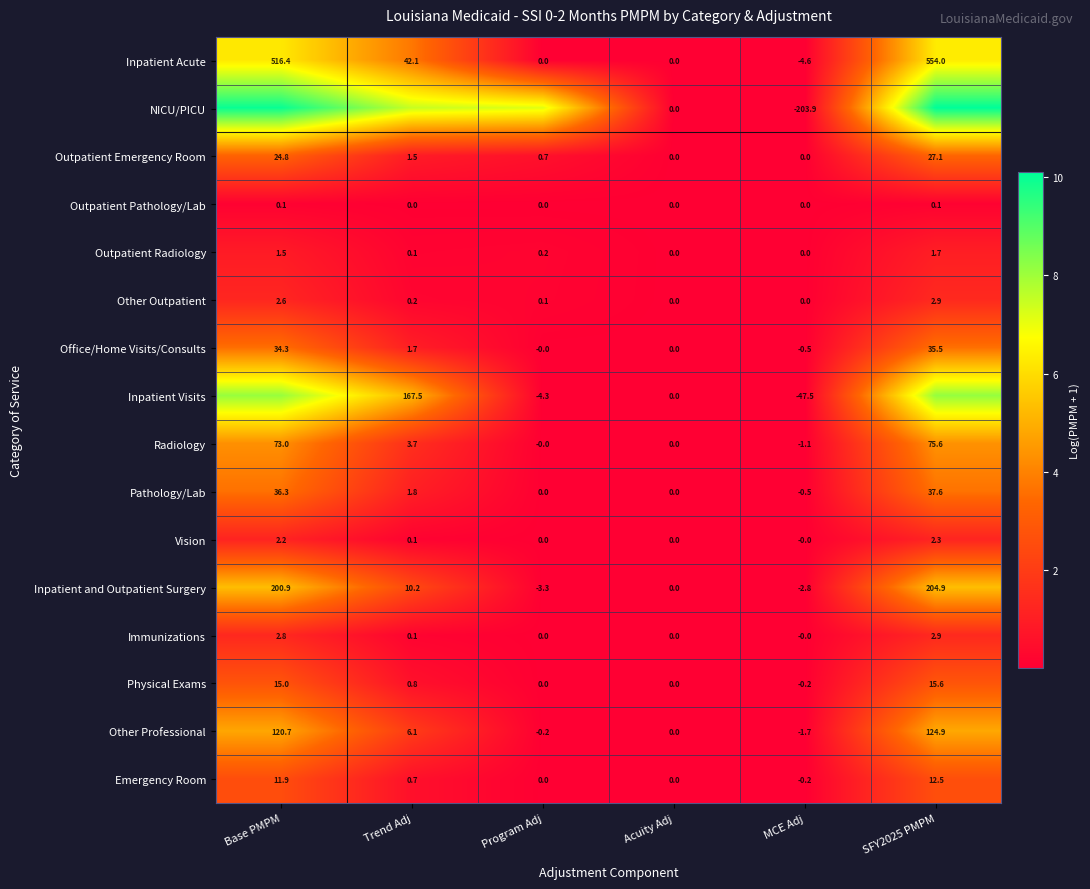

Is the value of Outpatient Emergency Room at SFY2025 PMPM greater than the value of Immunizations at Trend Adj?

Yes